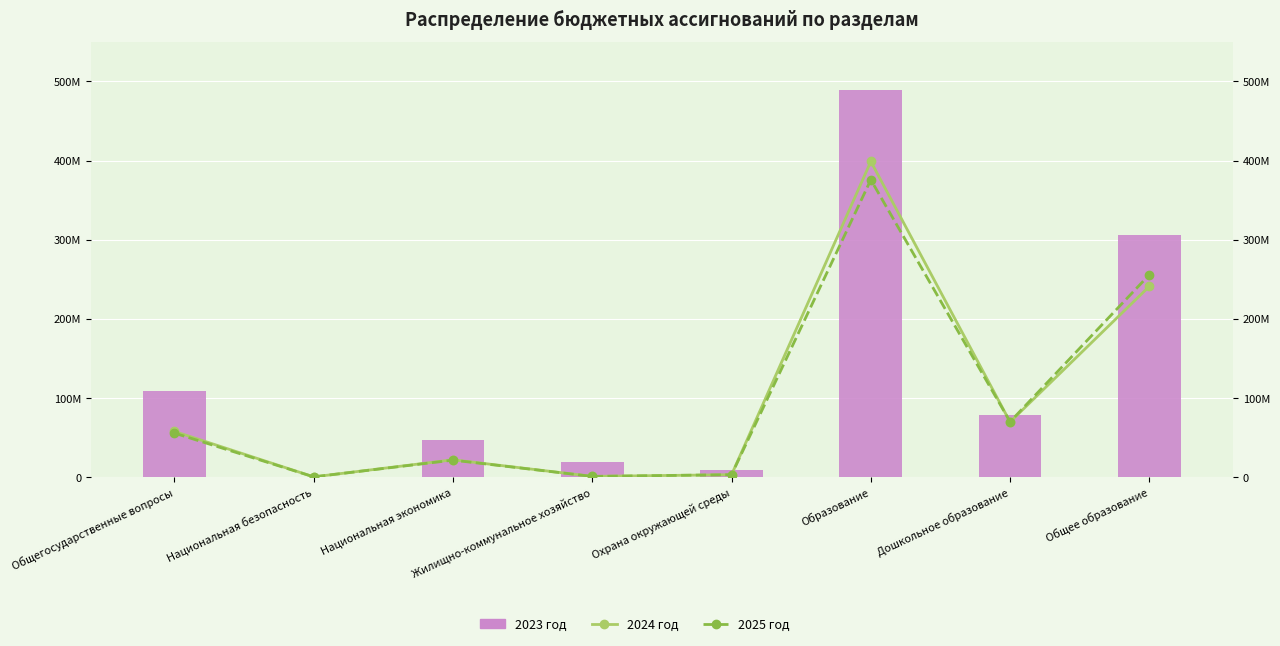

At which category is the sum across all series the highest?

Образование